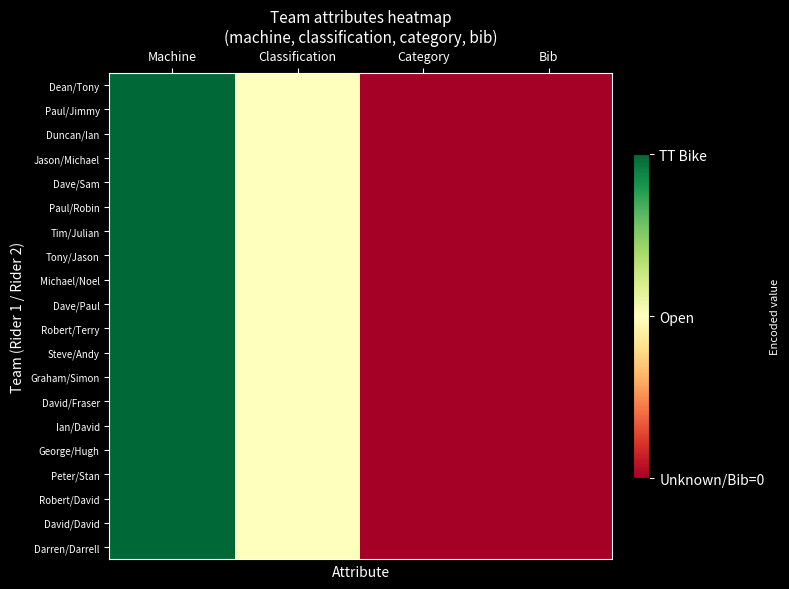

Which category has the highest value across all series?

Machine